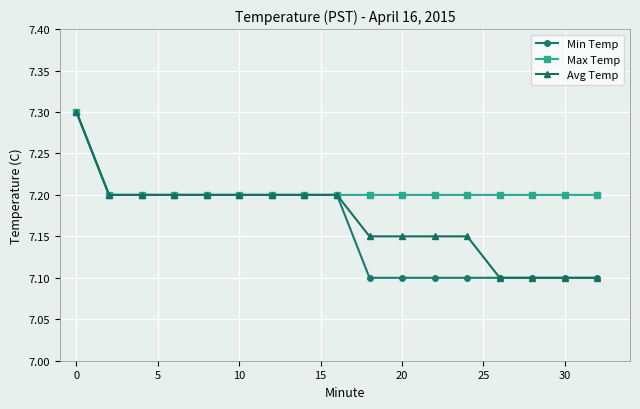

How many Avg Temp values are between 7 and 8?

17